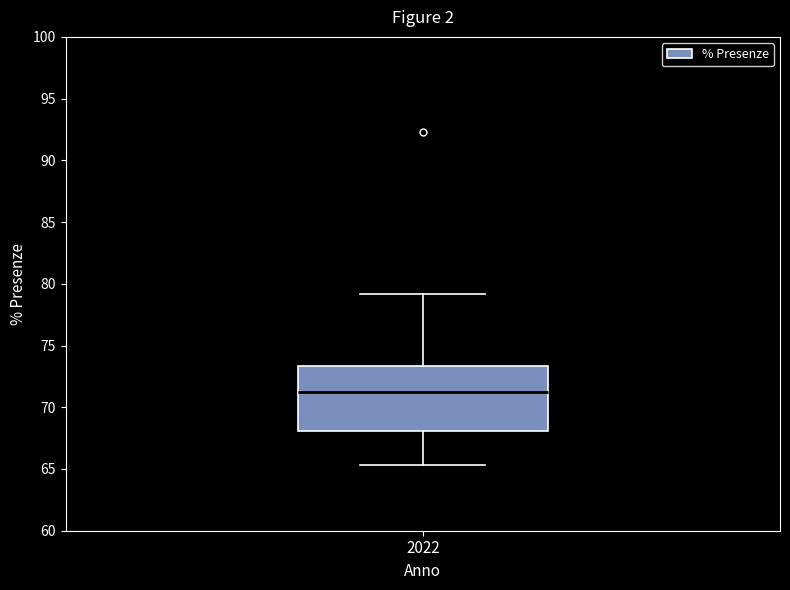

Transcribe this box plot: give where the median line is, the range the box spans, and where the two whiskers end, as read against the y-axis. The values are not printed on the chart, so give them approximately, as read against the axis.

median 71.0, box 68.0 to 73.5, whiskers 65.5 to 79.0